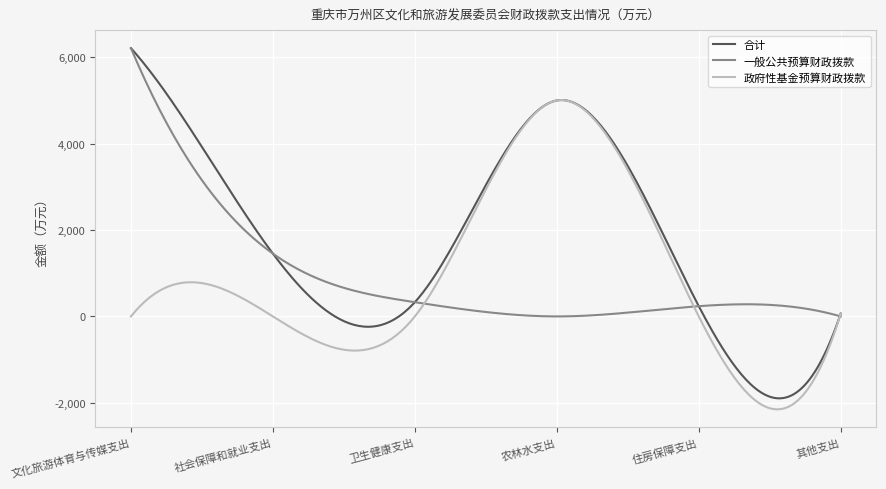

Which series has the largest total across all categories?

合计